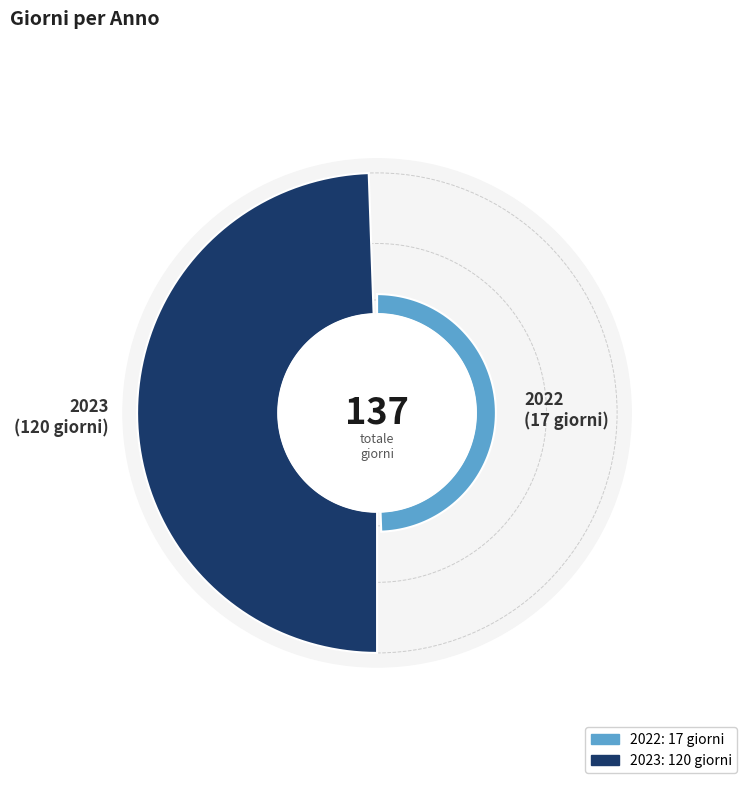

Rank the categories by value from highest to lowest.

2023, 2022